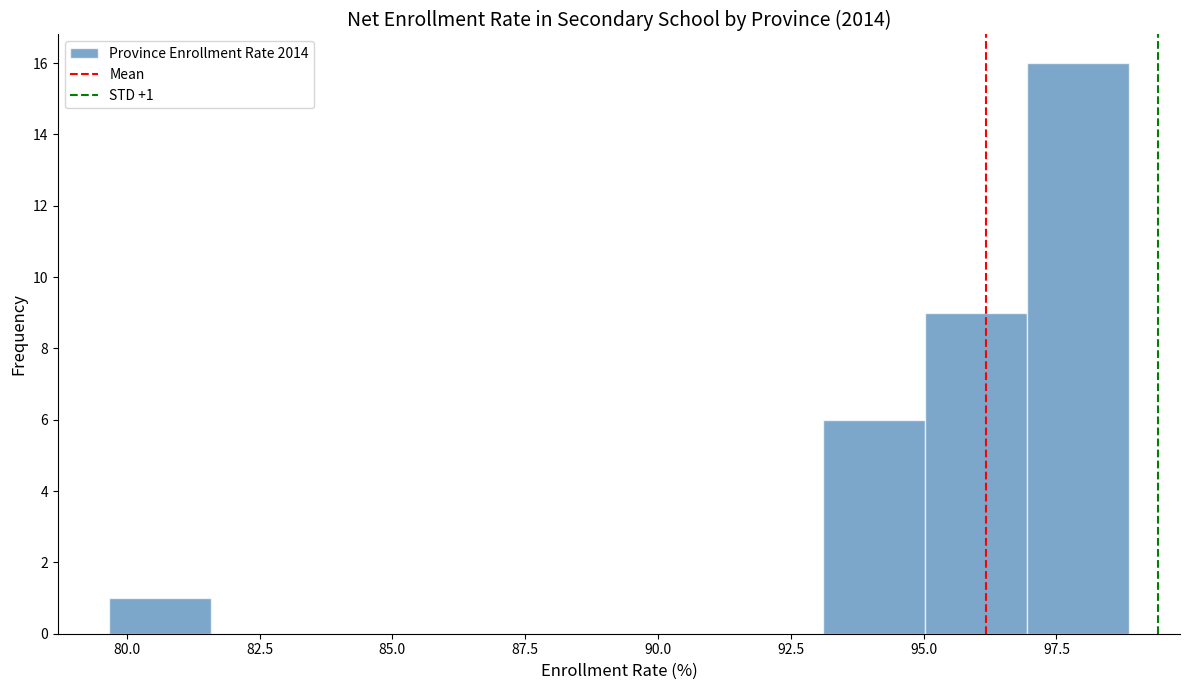

Read against the x-axis, roughly where is the centre of the tallest bar?

98.0